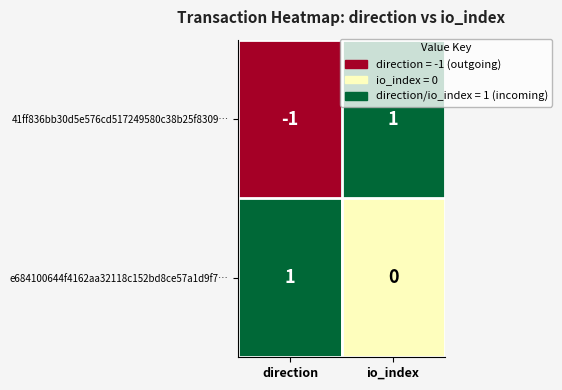

At which category does the chart reach its minimum across all series?

direction